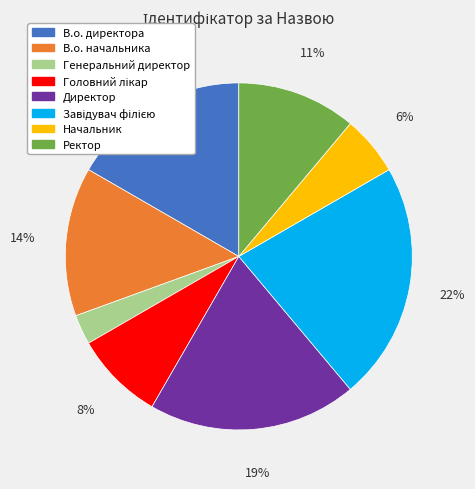

To the nearest percent, what is the difference between the largest and smallest slice percentages?

19%